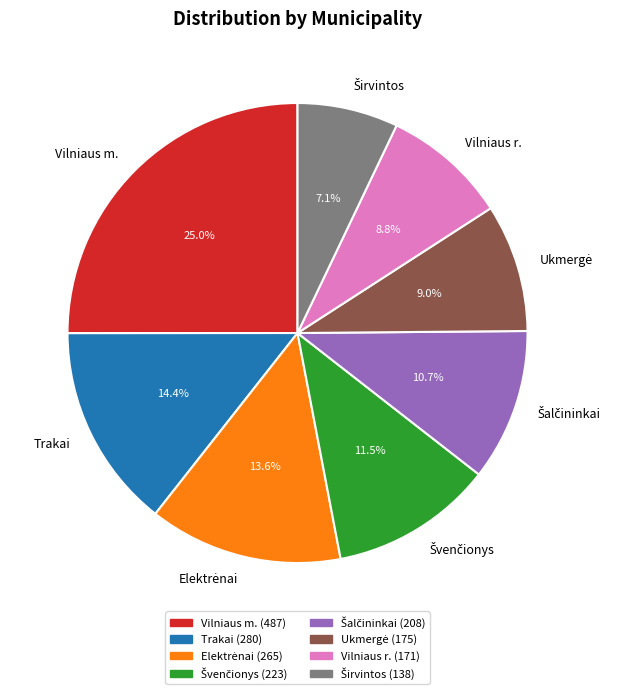

Which has a higher value, Trakai or Vilniaus m.?

Vilniaus m.